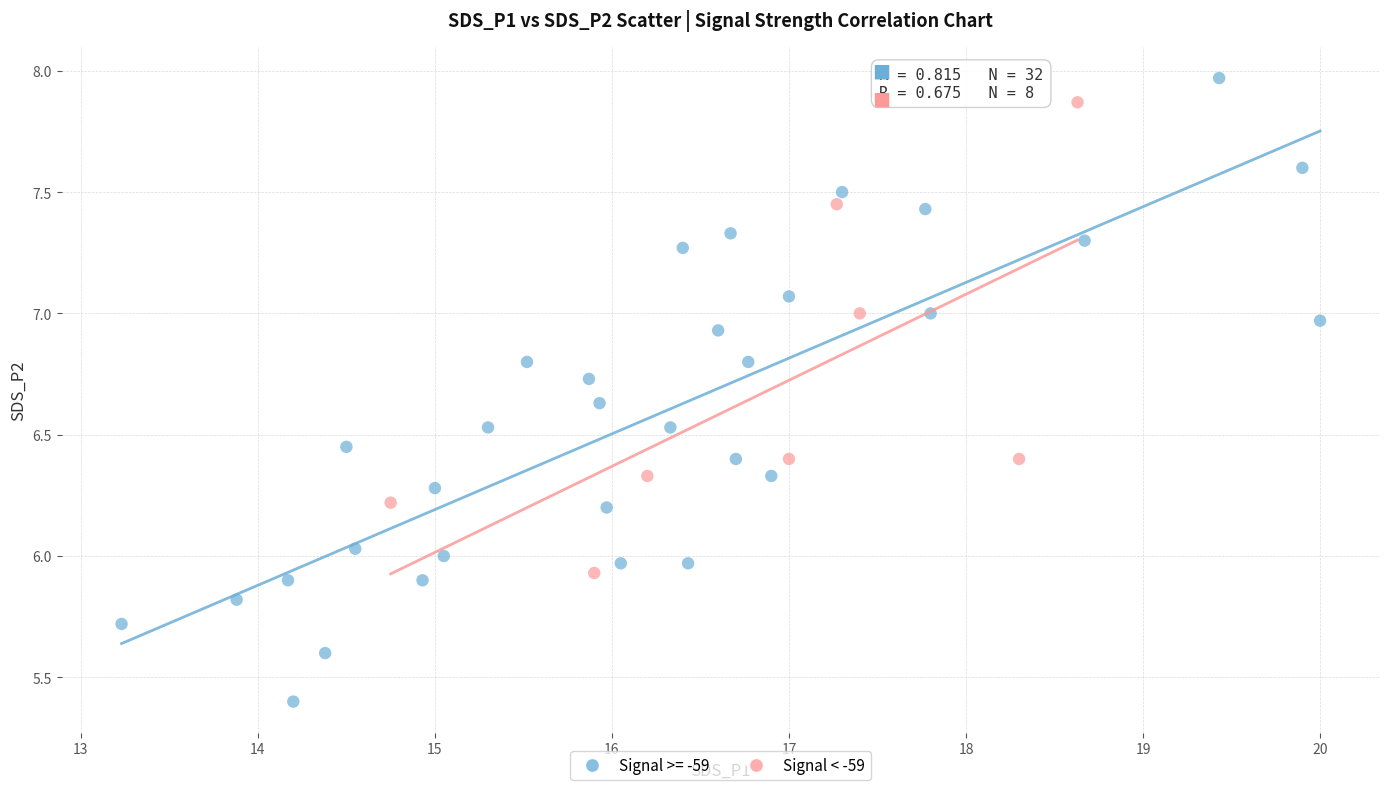

Which series contains the lowest Y value?

Signal >= -59